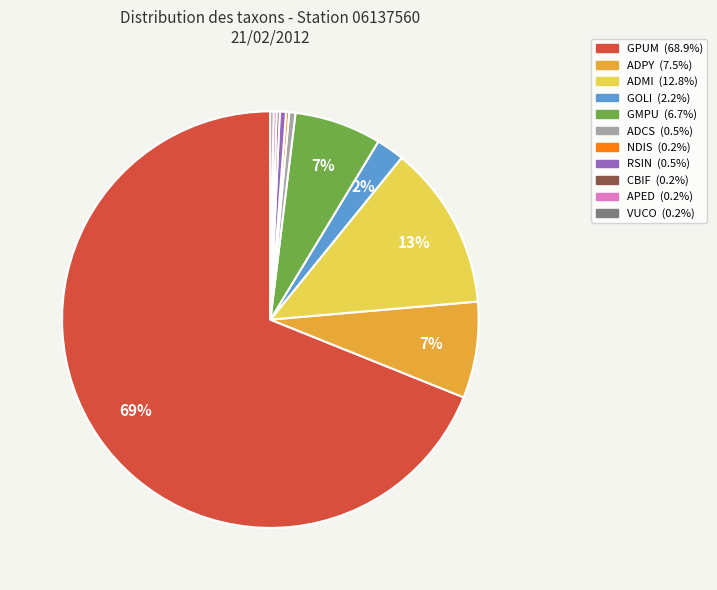

To the nearest percent, what is the average slice percentage?

9%